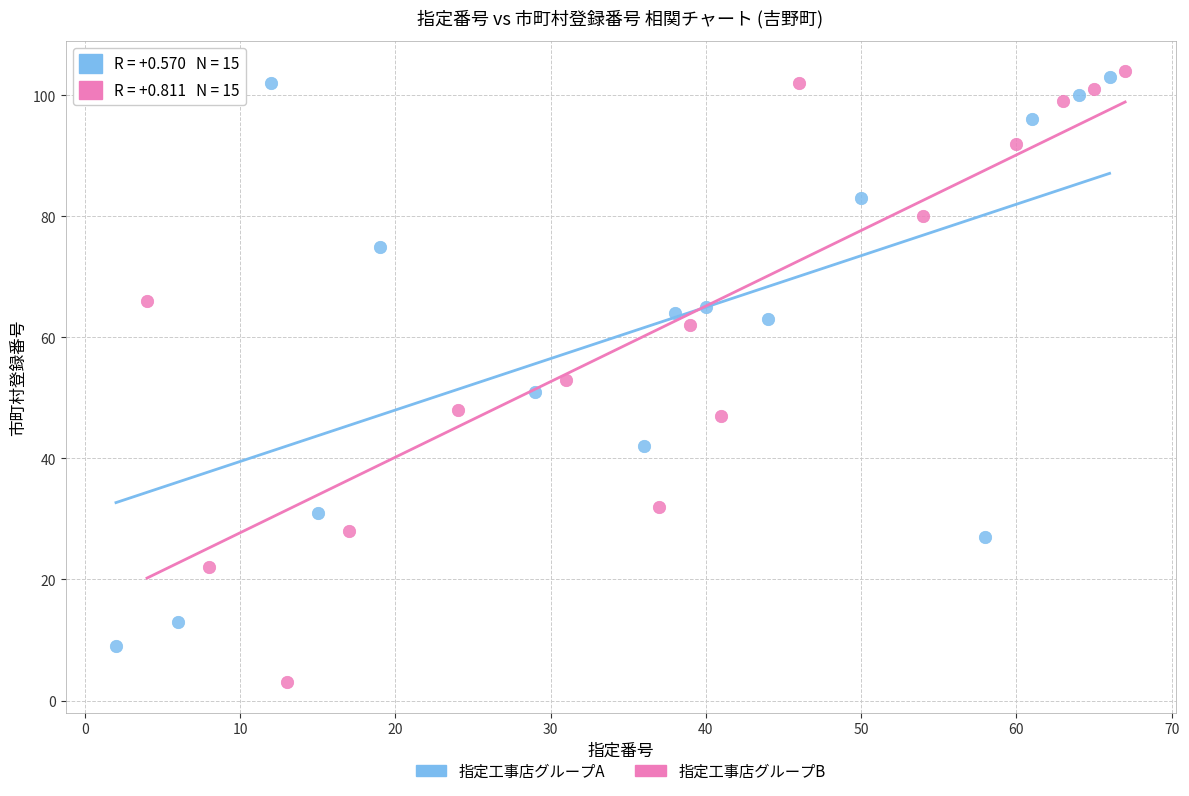

Which series reaches the minimum Y coordinate?

指定工事店グループB